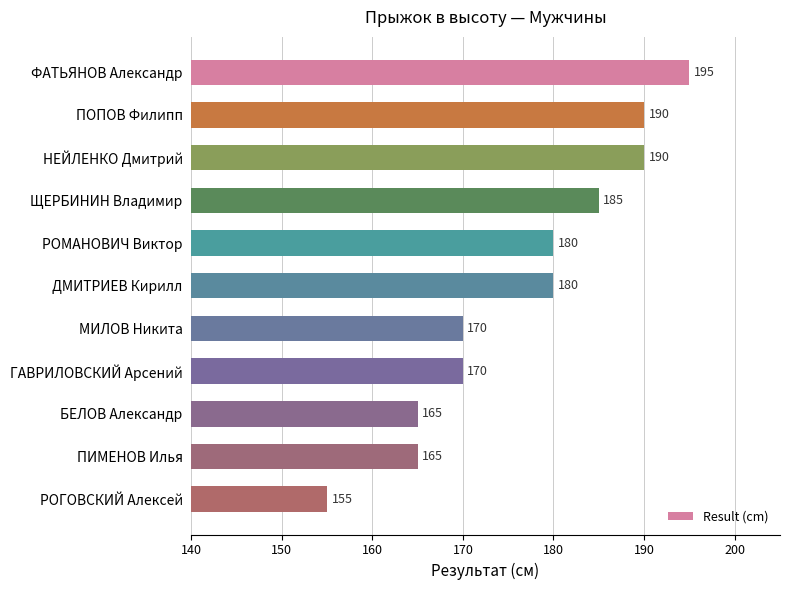

Count the values in the range 165 to 190.

9